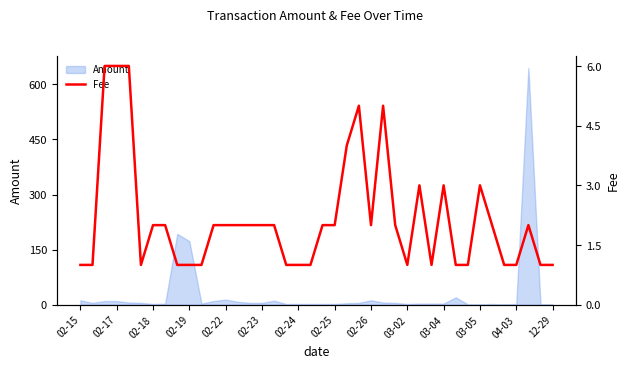

How many interior local valleys (lower than both neighbors) does the data have?

4